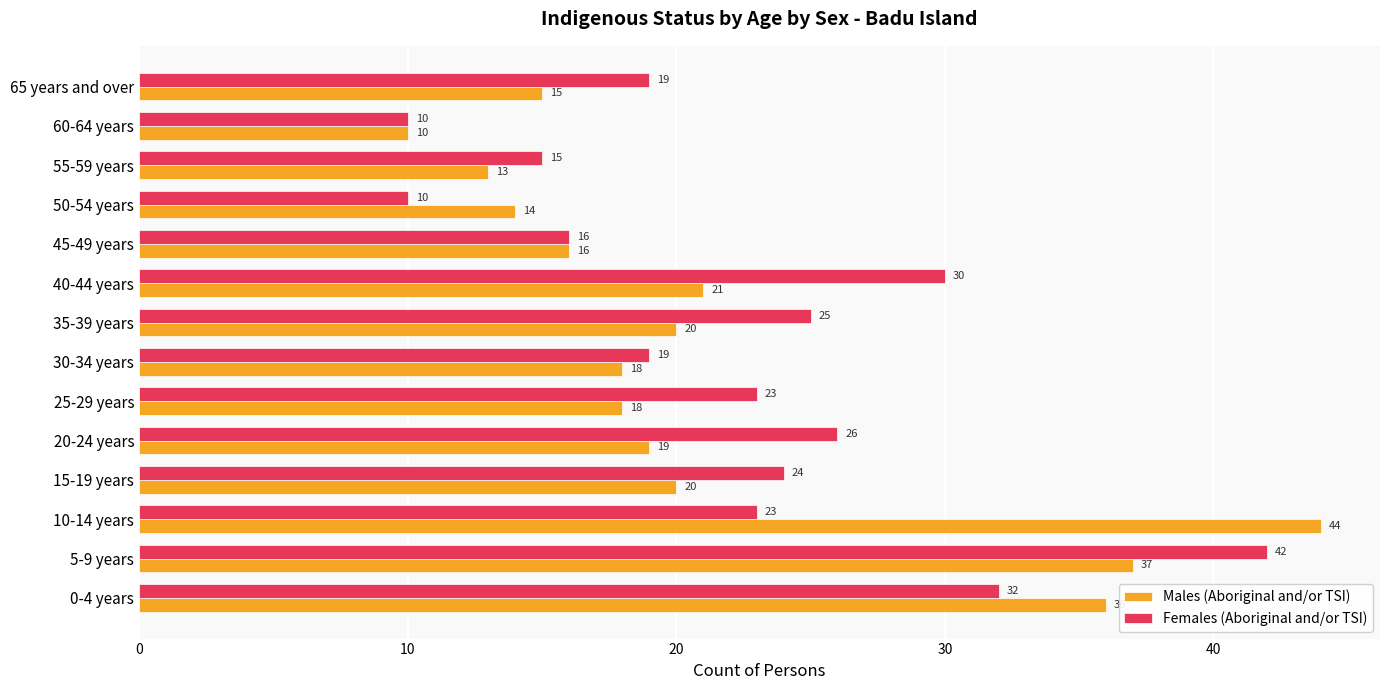

Which series changed the most between 20-24 years and 30-34 years?

Females (Aboriginal and/or TSI)